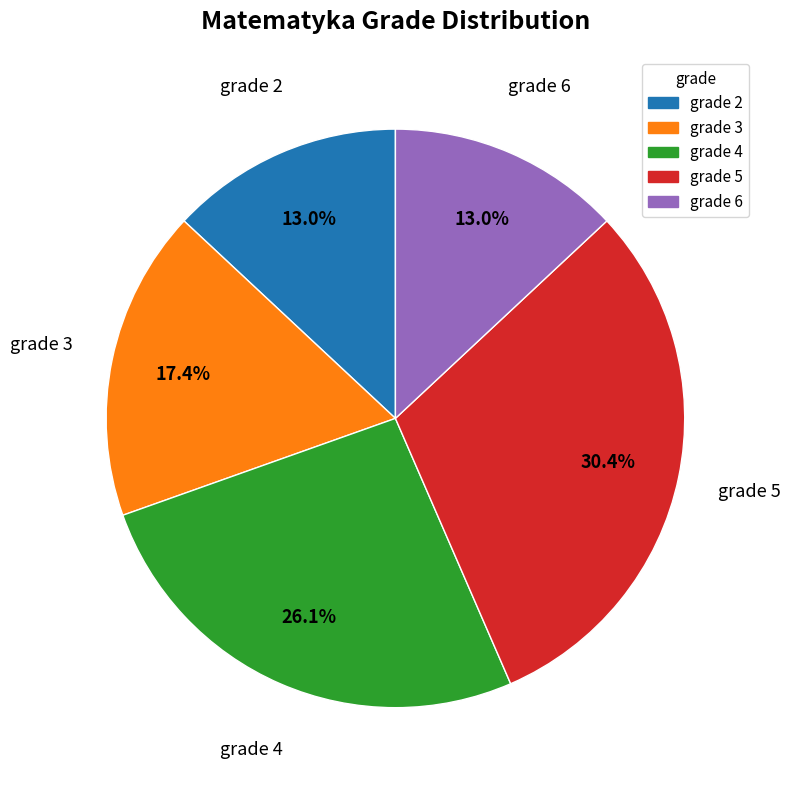

Is there any slice that represents more than half of the pie?

No